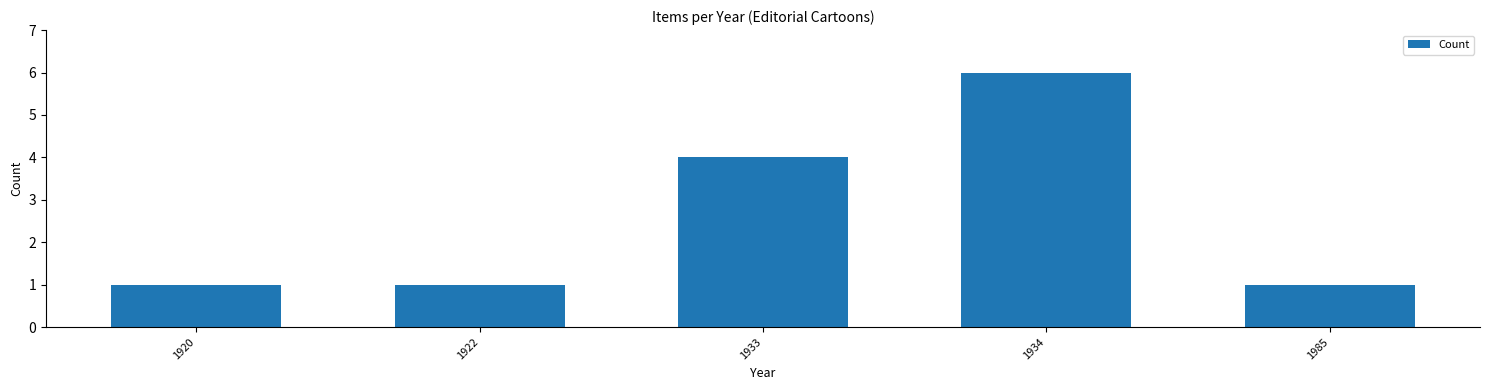

The value at 1922 is 1. True or false?

True